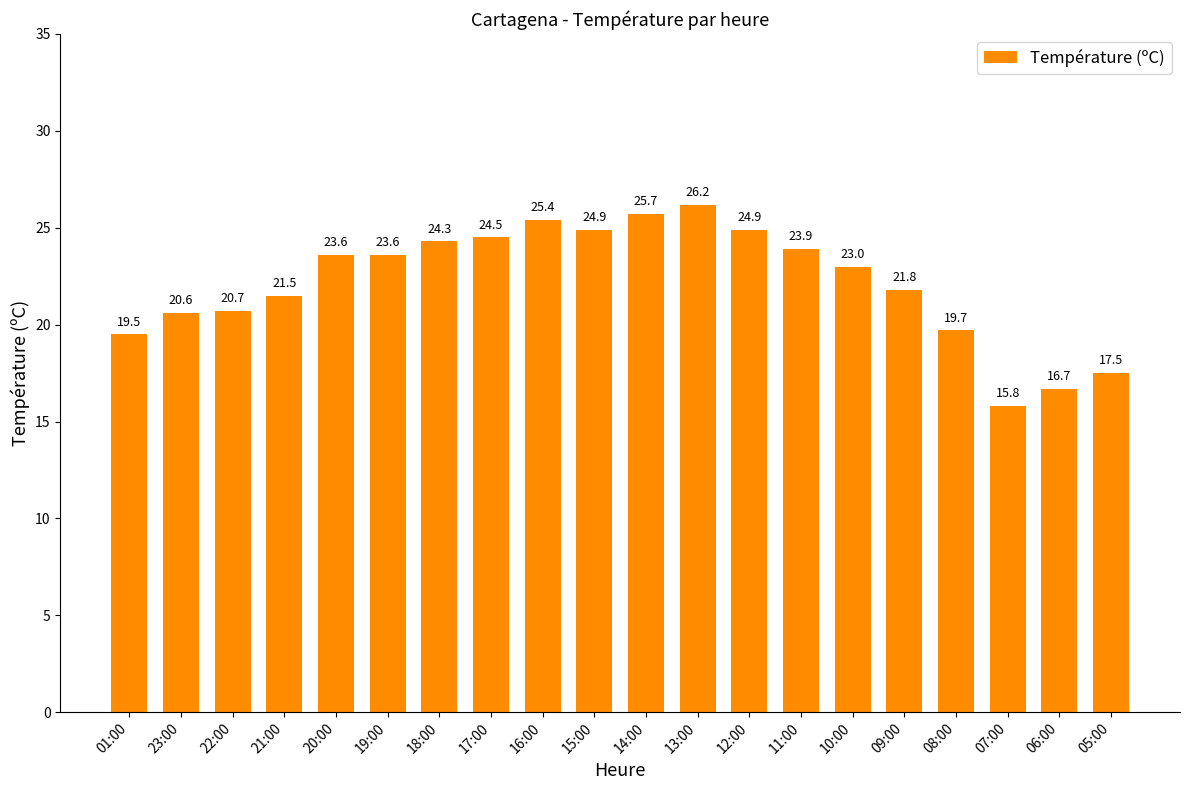

What is the label of the 7th bar from the left?

18:00